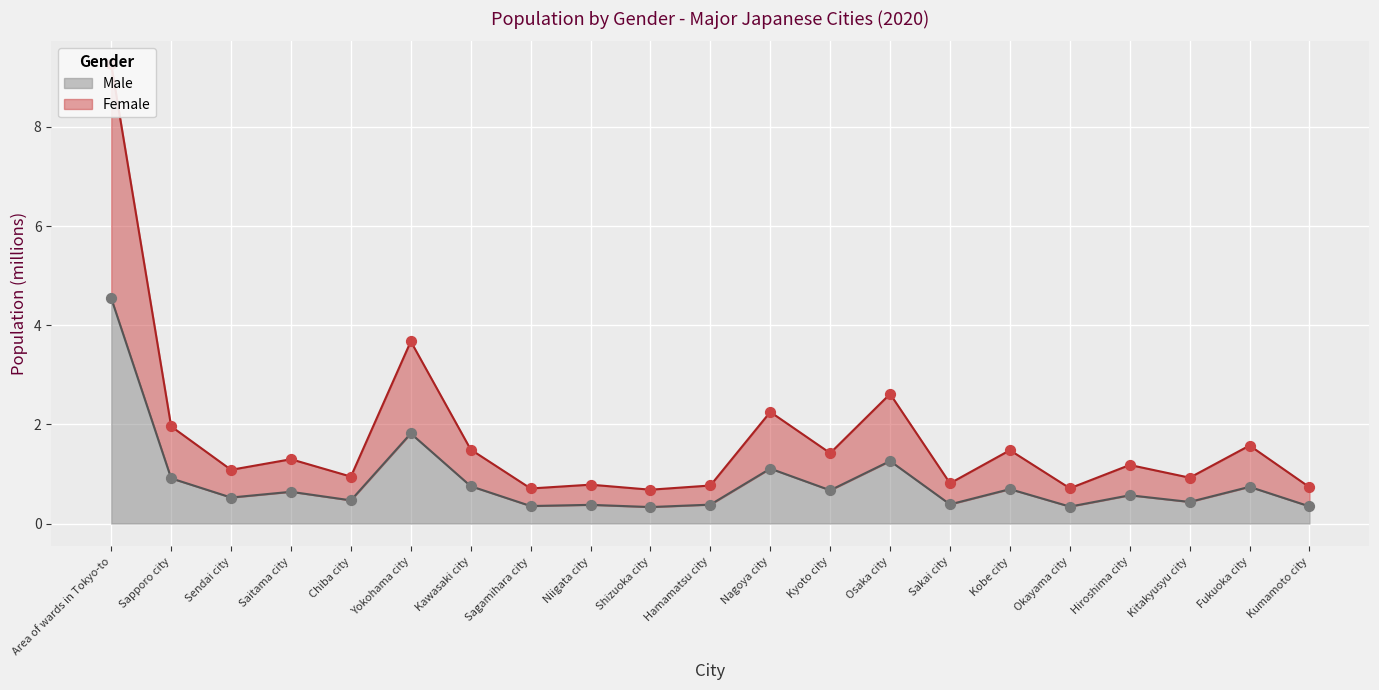

At which category is the sum across all series the highest?

Area of wards in Tokyo-to